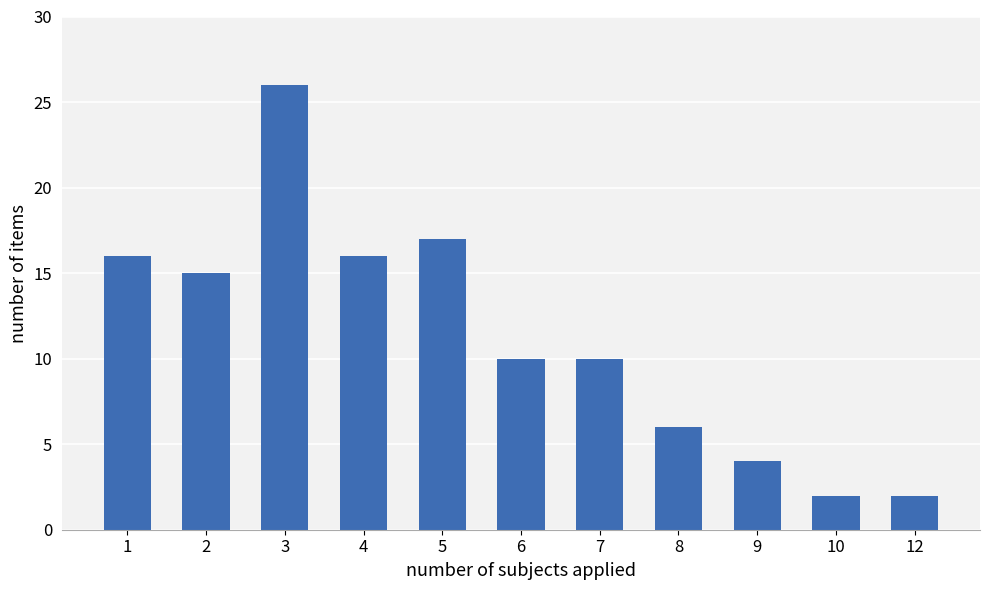

Reading right to left, list all the values displayed in this chart.

2	2	4	6	10	10	17	16	26	15	16